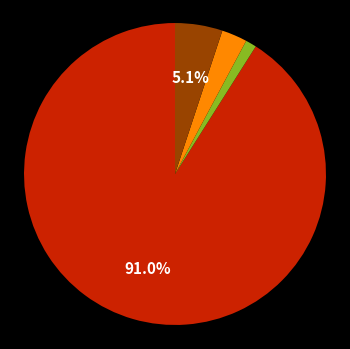

Does any single category account for the majority?

Yes